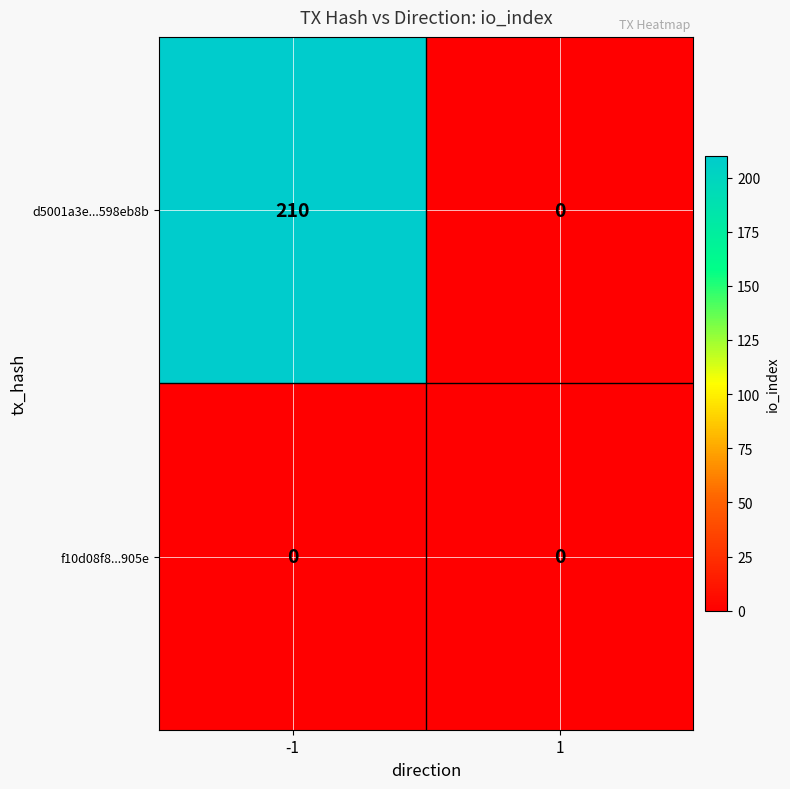

At how many categories does at least one series exceed 46?

1